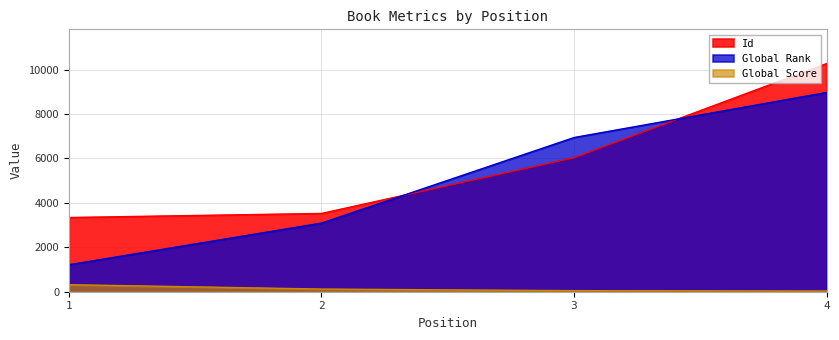

Reading right to left, list all the values displayed in this chart.

Id: 10272	6035	3524	3341
Global Rank: 8971	6942	3089	1214
Global Score: 32	48	120	317